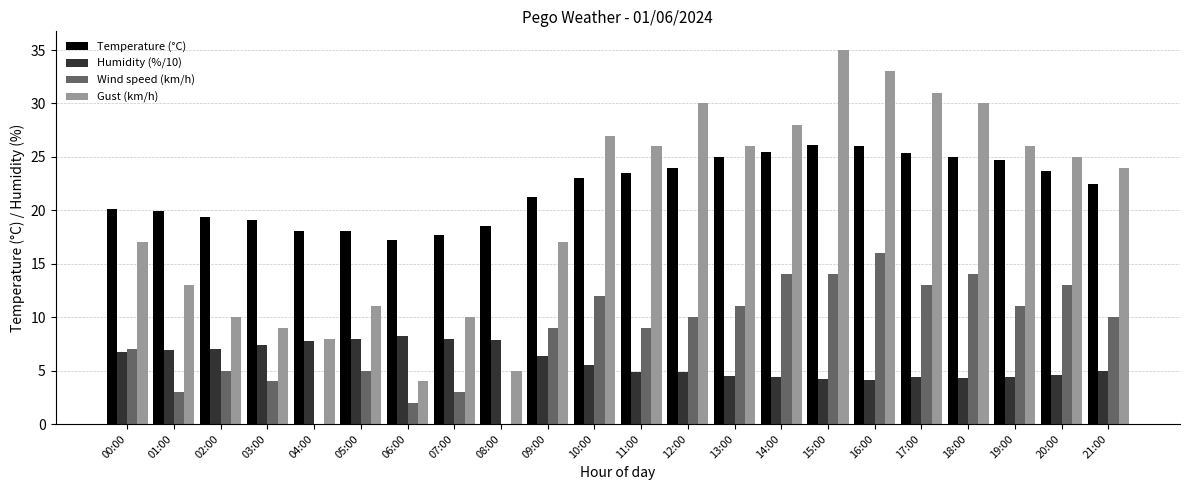

Is it true that Wind speed (km/h) equals 9.0 at 09:00?

True